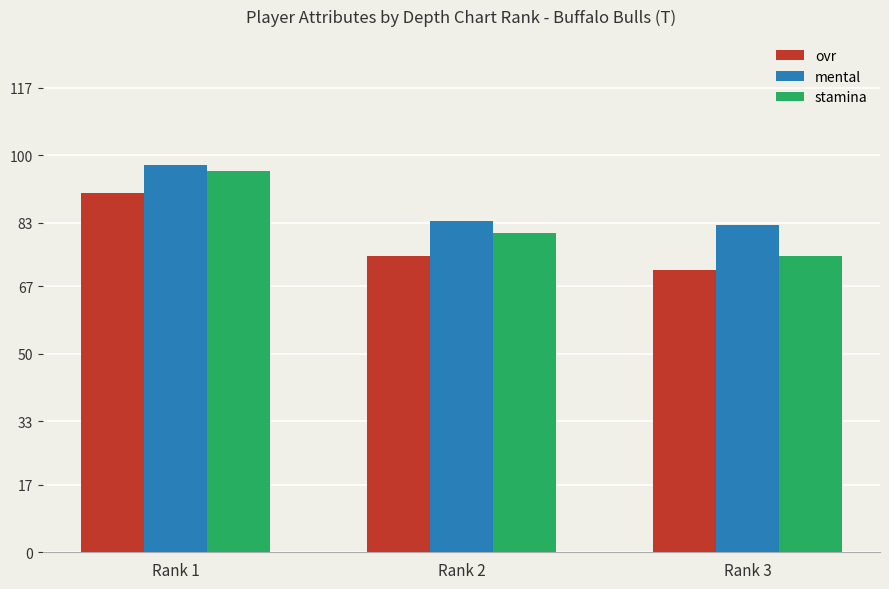

What is the sum of all ovr values?

236.0